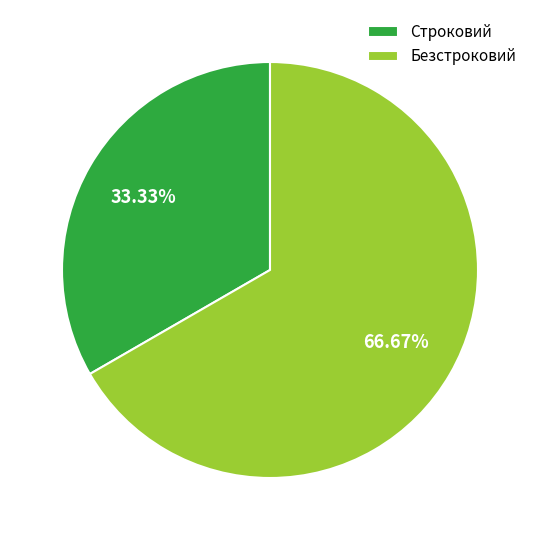

What percentage is NOT represented by Строковий?

66.7%